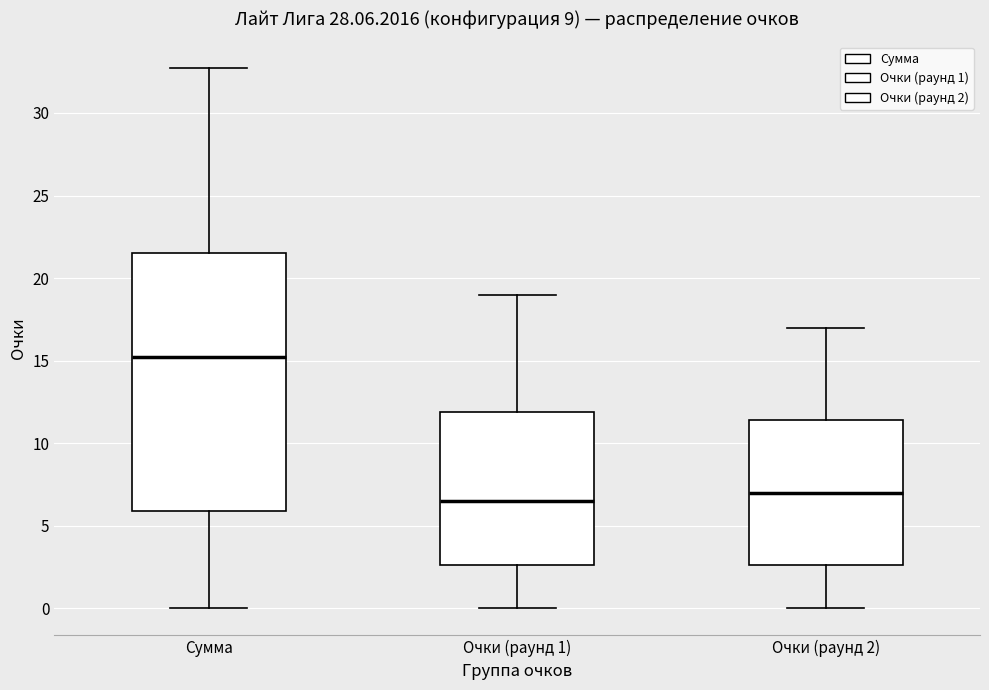

Reading left to right, transcribe this box plot: for each box, give where its median line is, the range the box spans, and where its two whiskers end, as read against the y-axis. The values are not printed on the chart, so give them approximately, as read against the axis.

Сумма: median 15.5, box 6.0 to 21.5, whiskers 0.0 to 32.5
Очки (раунд 1): median 6.5, box 2.5 to 12.0, whiskers 0.0 to 19.0
Очки (раунд 2): median 7.0, box 2.5 to 11.5, whiskers 0.0 to 17.0